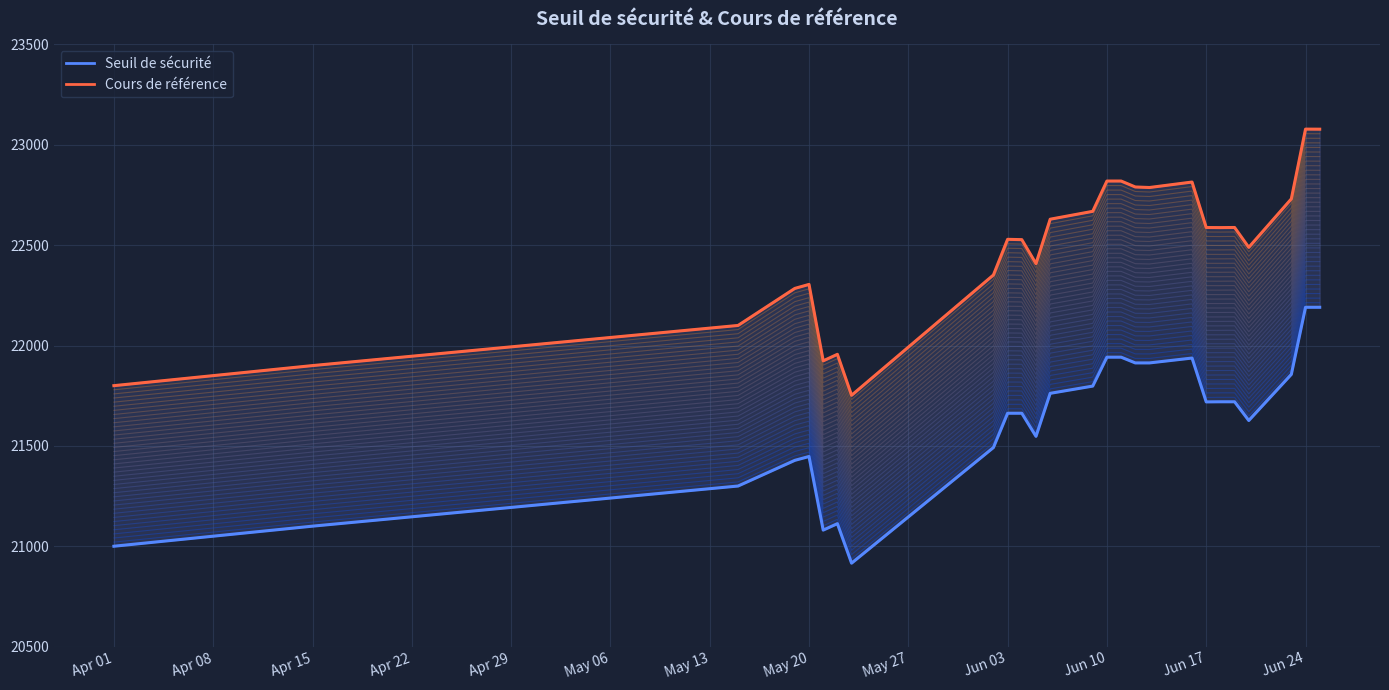

True or false: Cours de référence (boundary) and Seuil de sécurité cross at least once.

False